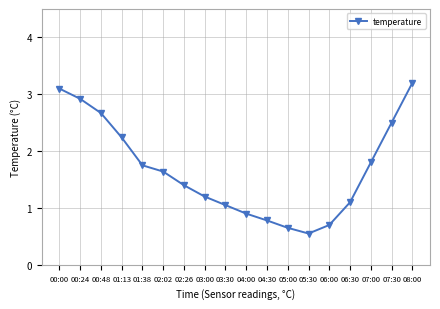

What is the change in value from 00:48 to 06:00?

-2.0